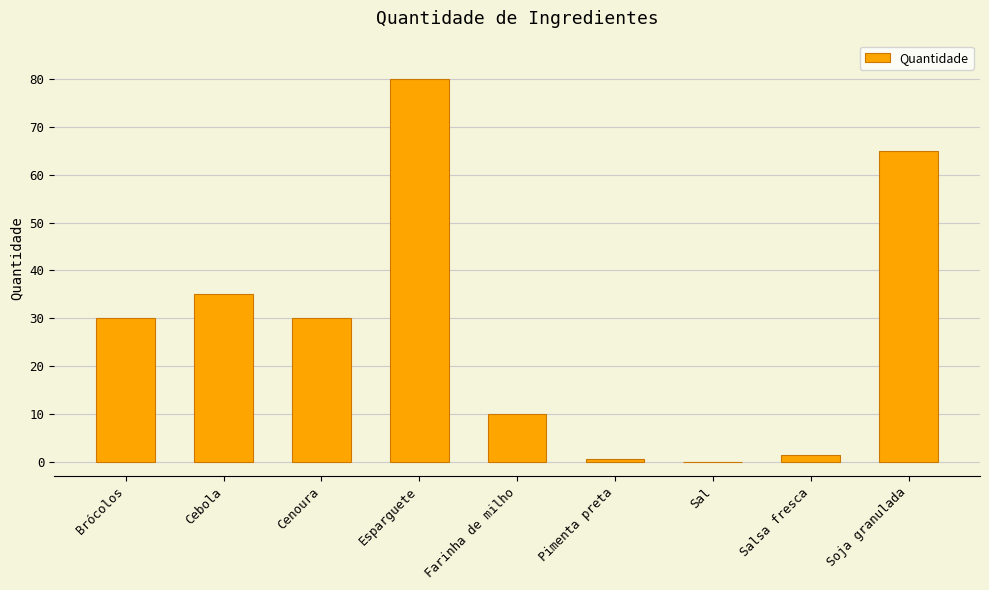

What is the change in value from Pimenta preta to Soja granulada?

+64.5